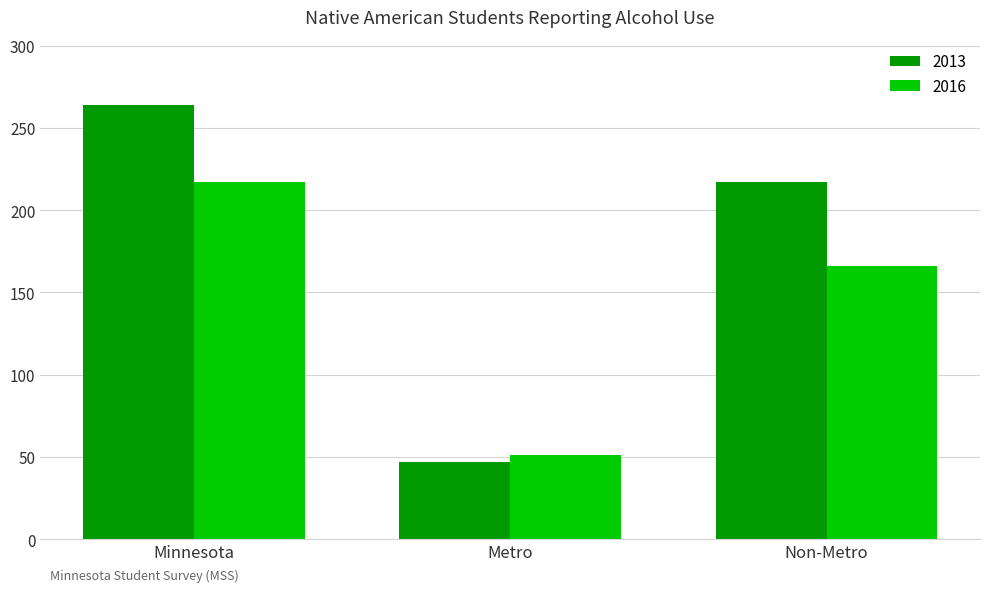

Reading right to left, list all the values displayed in this chart.

2013: 217	47	264
2016: 166	51	217